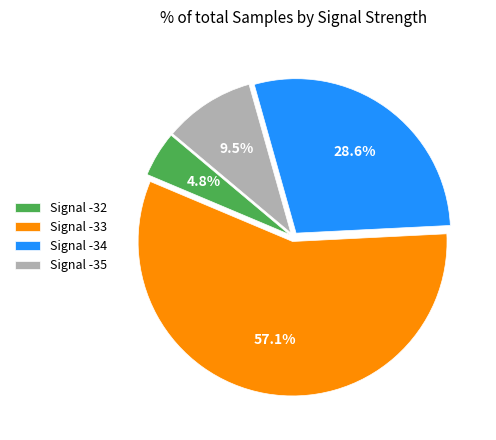

Between Signal -32 and Signal -34, which is larger?

Signal -34